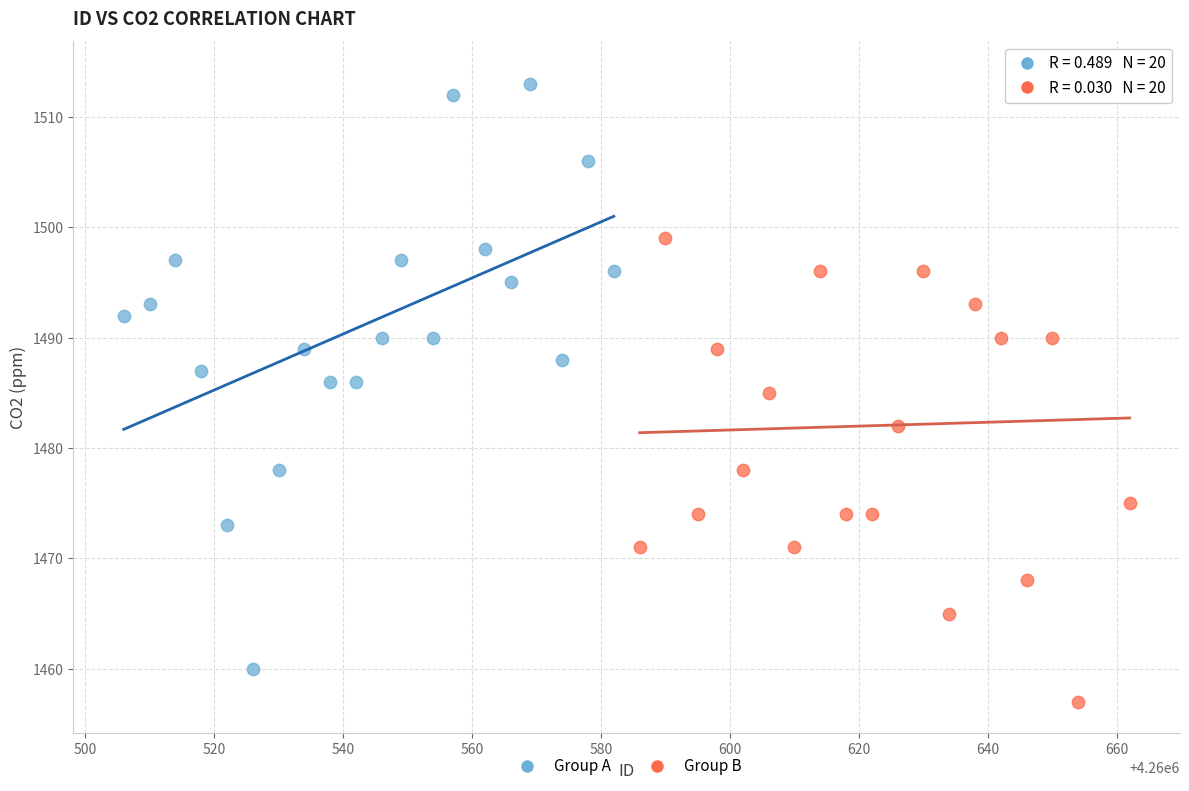

Which series contains the lowest Y value?

Group B